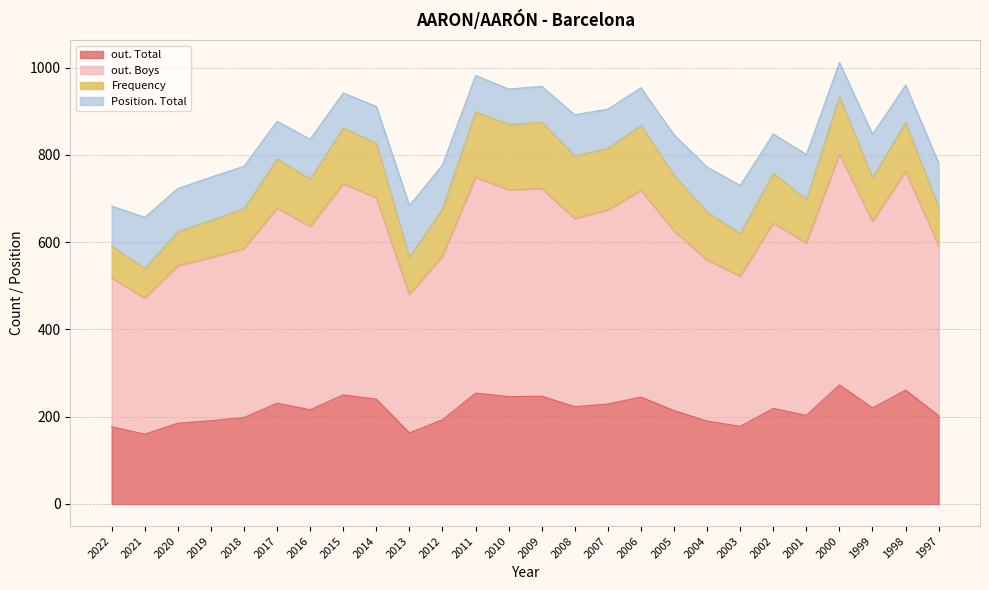

Which category has the highest value across all series?

2000